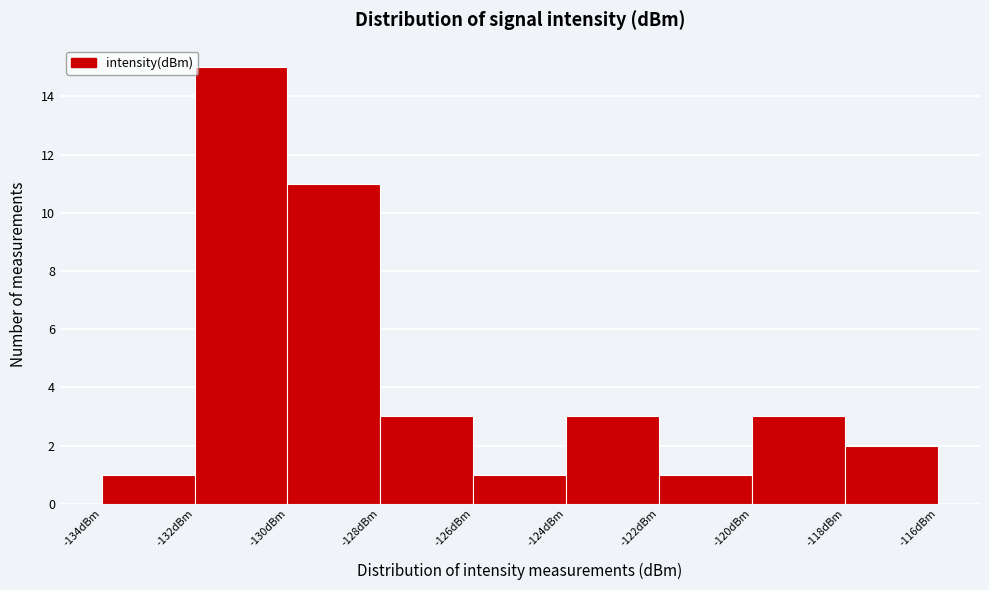

Reading left to right, transcribe this chart: for each bar, give the range it covers on the x-axis and its height. The values are not printed on the chart, so give them approximately, as read against the axis.

-134 to -132: 1
-132 to -130: 15
-130 to -128: 11
-128 to -126: 3
-126 to -124: 1
-124 to -122: 3
-122 to -120: 1
-120 to -118: 3
-118 to -116: 2